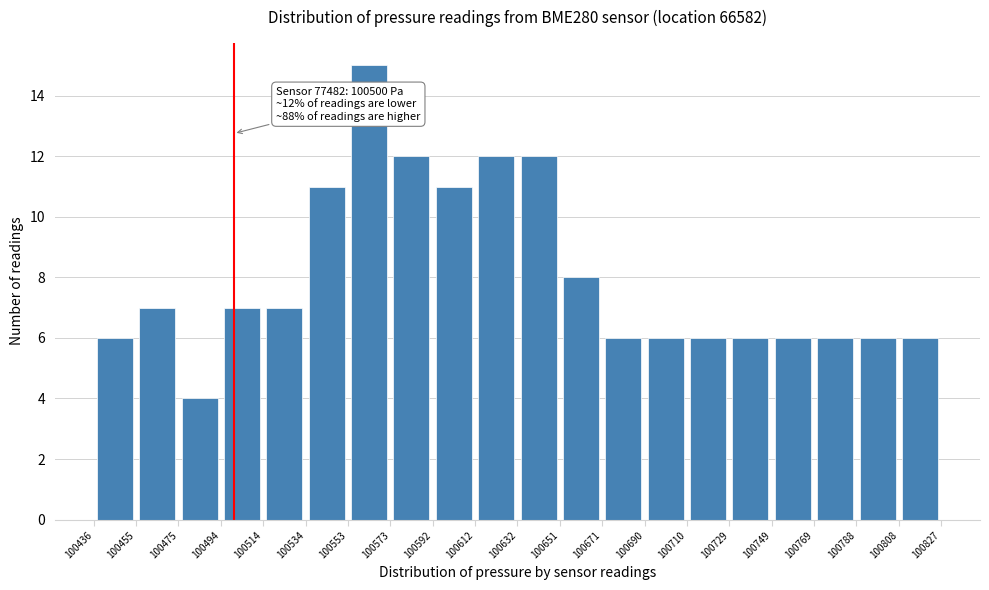

Which range on the x-axis has the tallest bar?

100553 to 100573